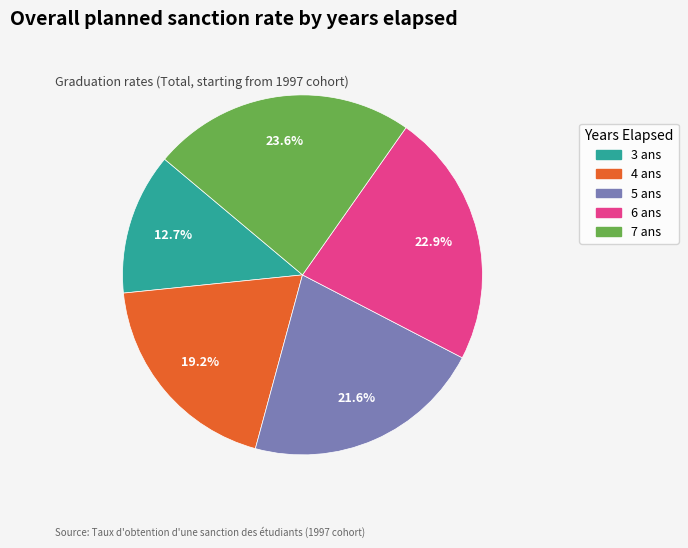

To the nearest percent, what portion does 3 ans represent?

13%